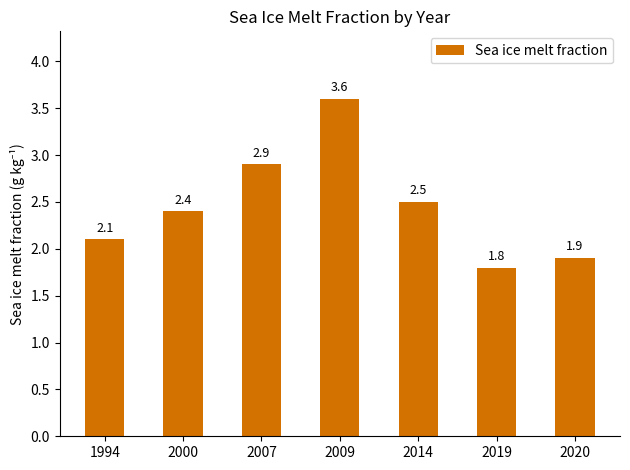

Does the chart contain any negative values?

No